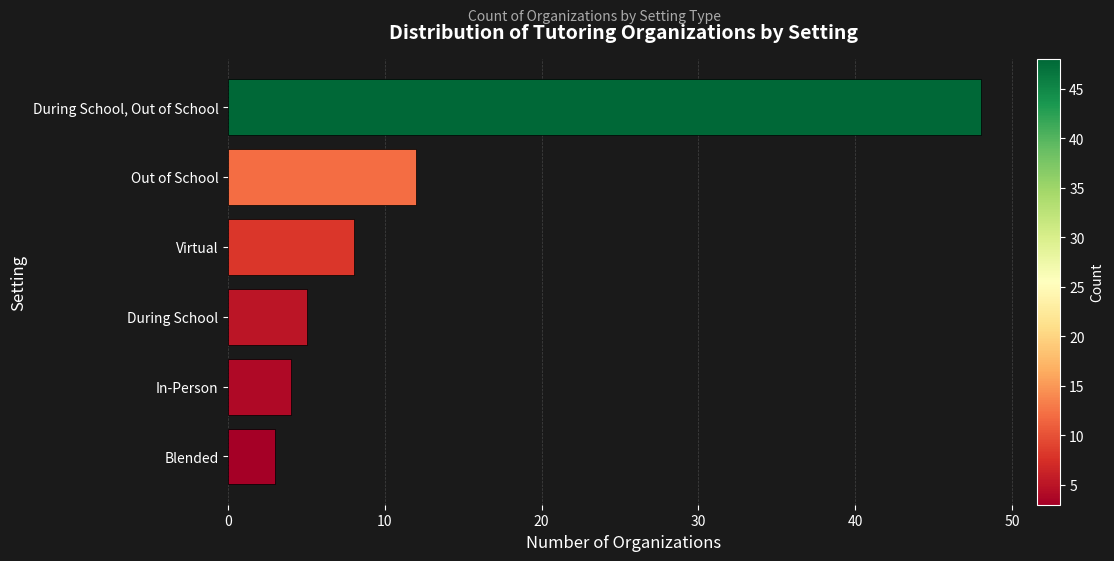

How many bars are there in total?

6